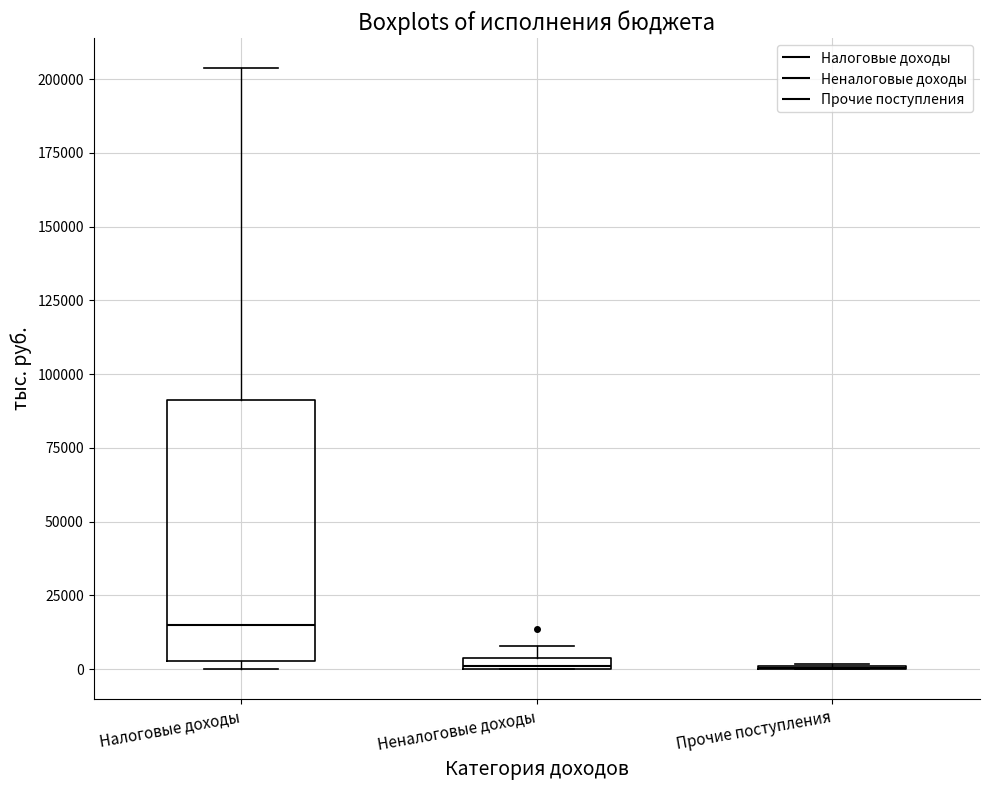

Which box is the tallest, from its lower edge to its upper edge?

Налоговые доходы